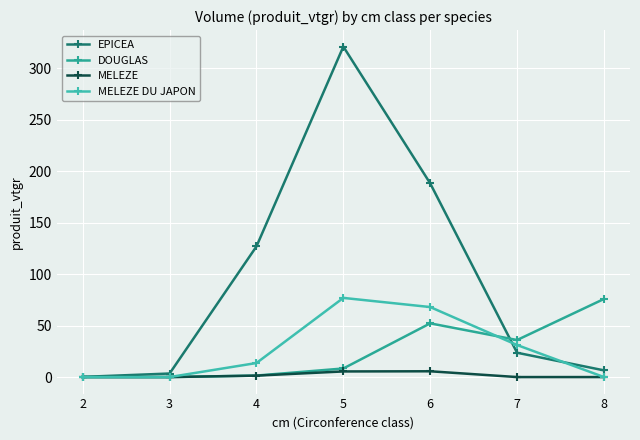

At which label is DOUGLAS closest to 37?

7